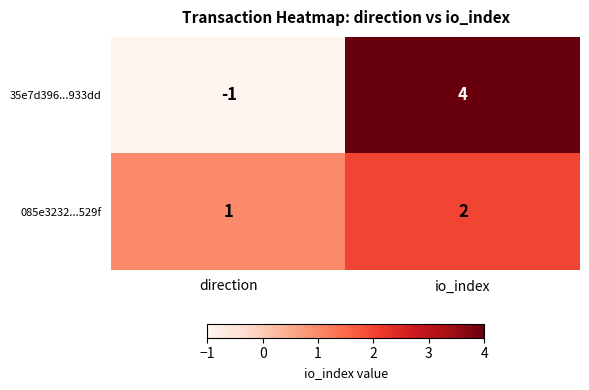

At which label does 085e3232...529f reach its peak?

io_index